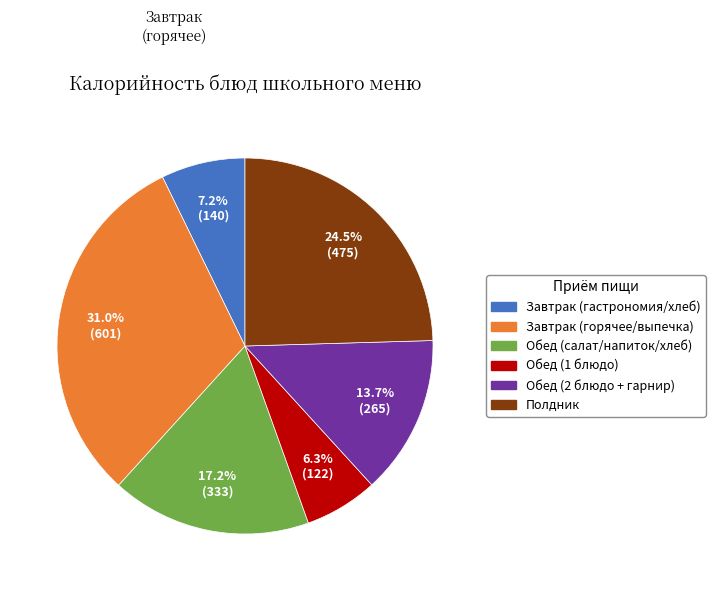

Does any single category account for the majority?

No